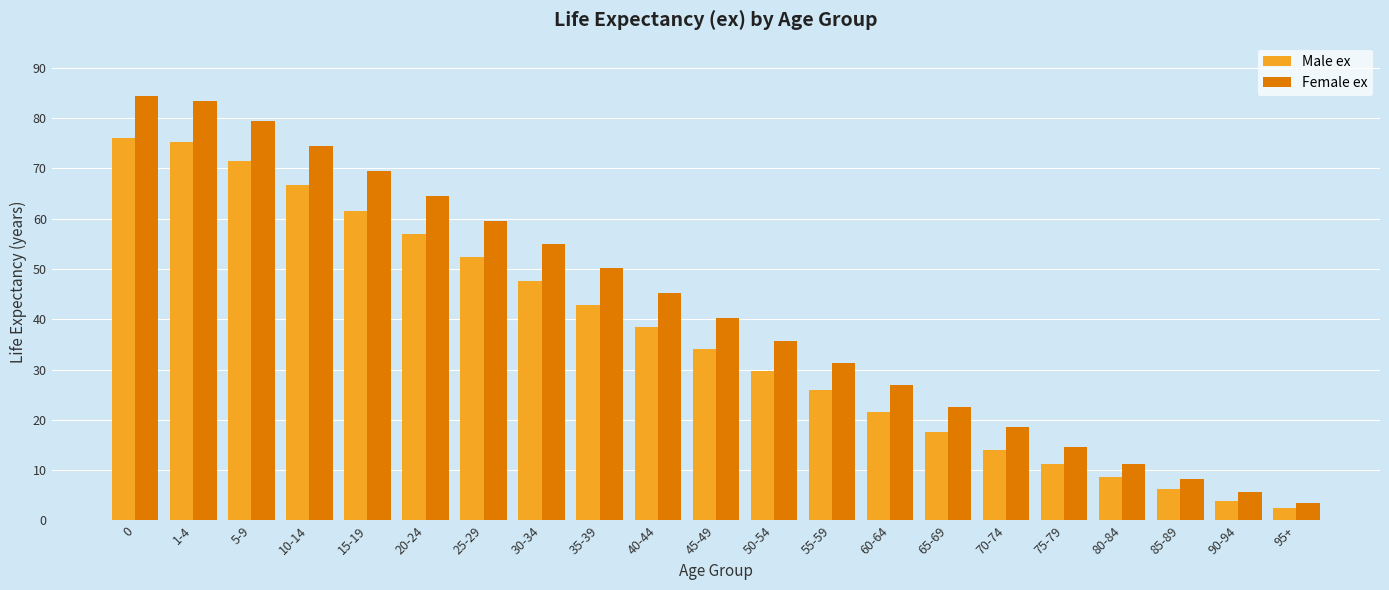

What are all the series names shown in the legend?

Male ex, Female ex